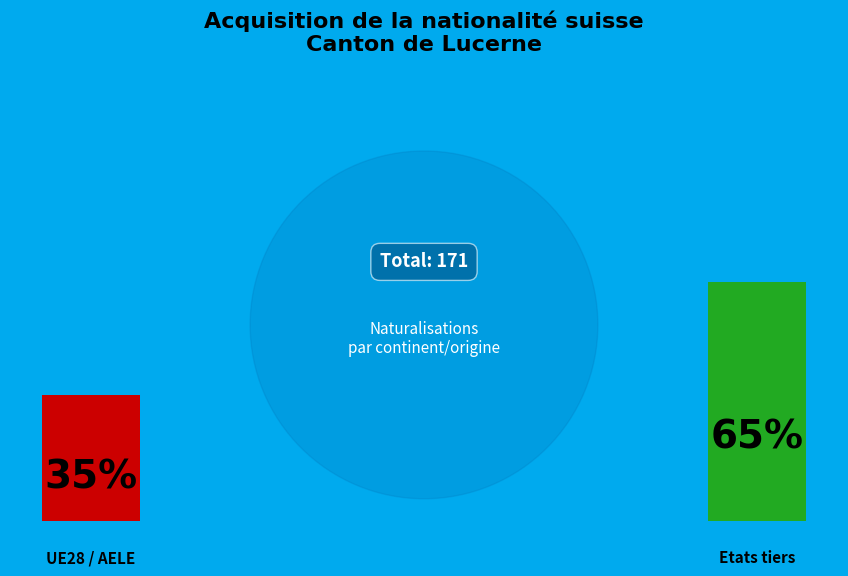

Which category has the smallest portion of the pie?

UE28 / AELE